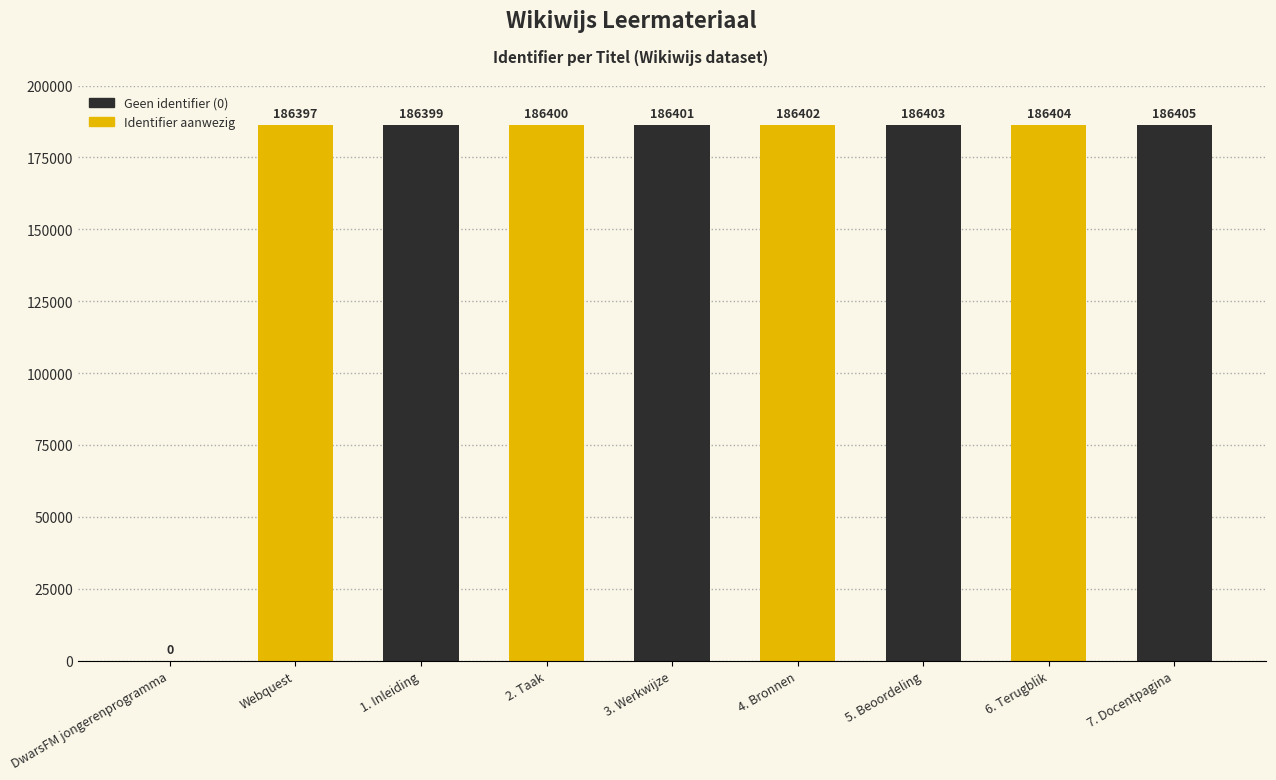

What is the sum of the values at DwarsFM jongerenprogramma and 3. Werkwijze?

186401